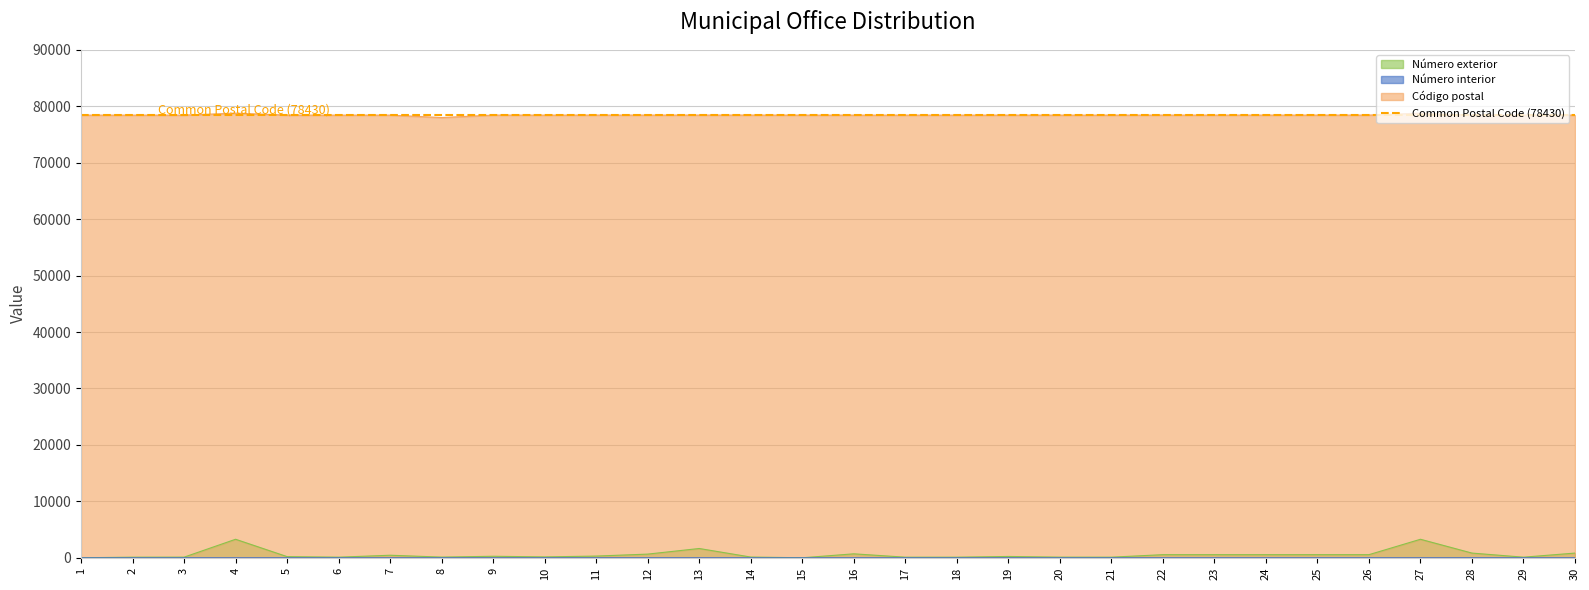

What is the sum of the Número exterior values at 26 and 4?

3830